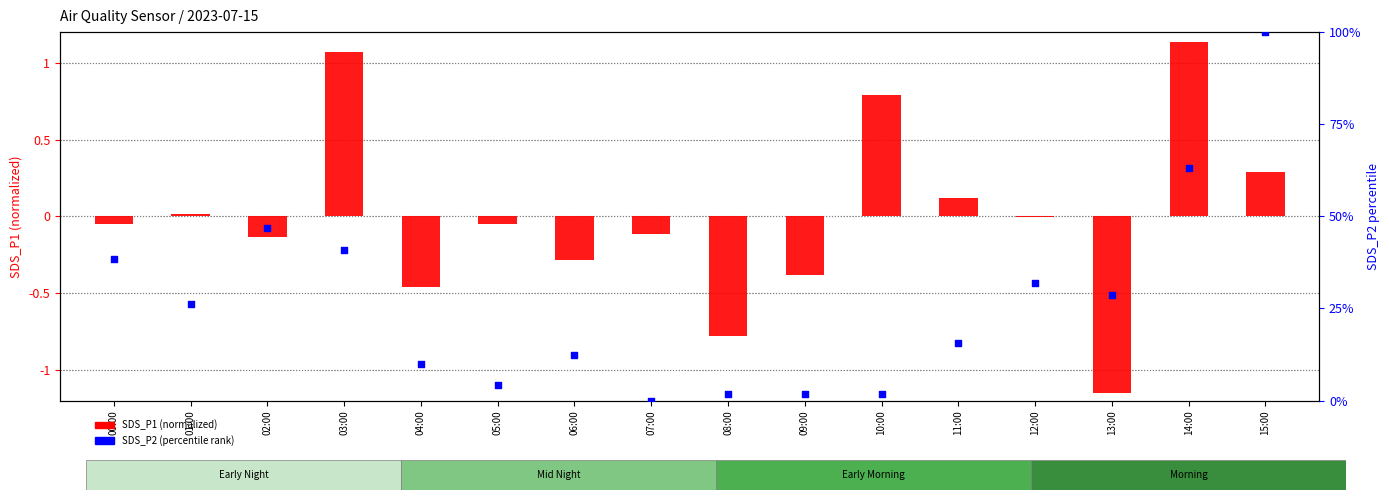

Is the value of SDS_P1 (normalized) at 05:00 greater than the value of SDS_P2 (percentile) at 00:00?

No